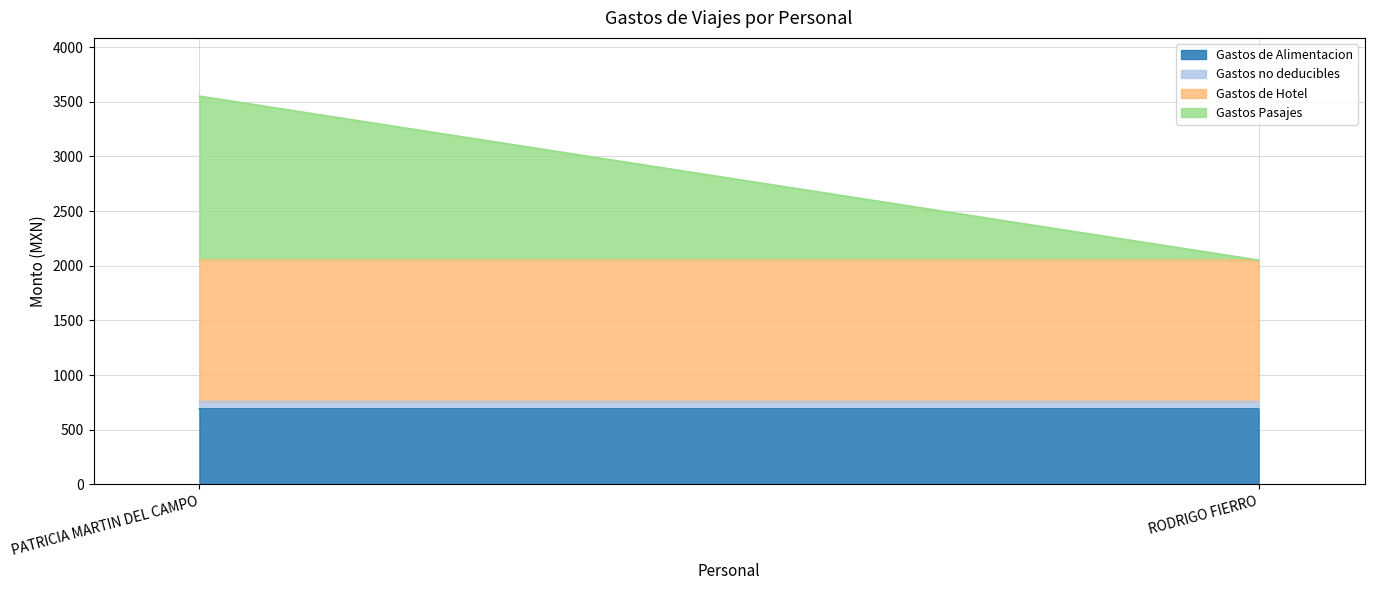

What is the sum of all values?

5603.5